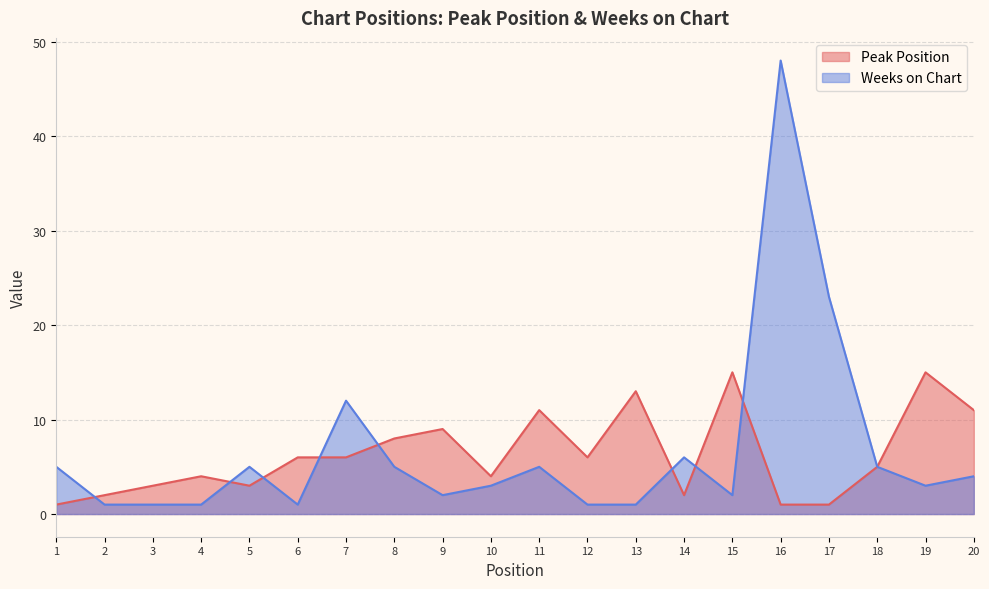

What is the greatest value displayed?

48